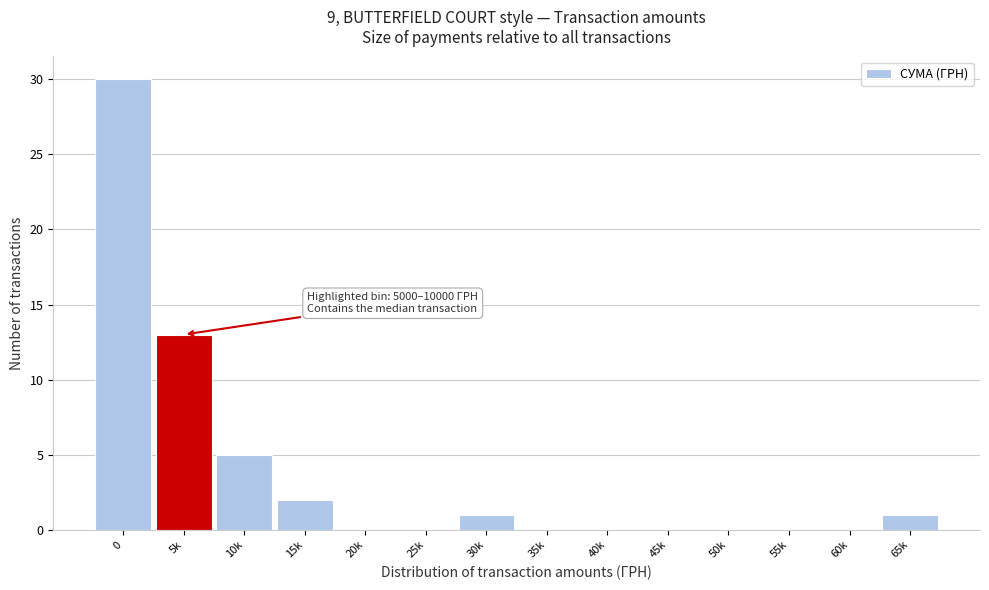

Reading right to left, what are all the values shown in this chart?

65k=1	60k=0	55k=0	50k=0	45k=0	40k=0	35k=0	30k=1	25k=0	20k=0	15k=2	10k=5	5k=13	0=30